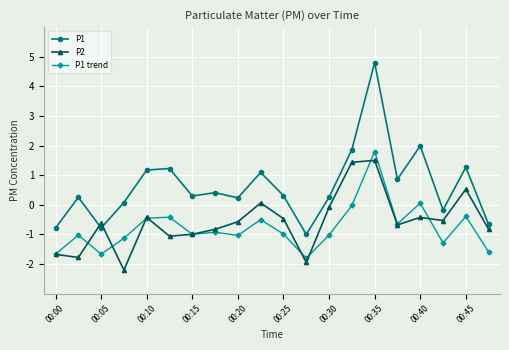

What are all the series names shown in the legend?

P1, P2, P1 trend